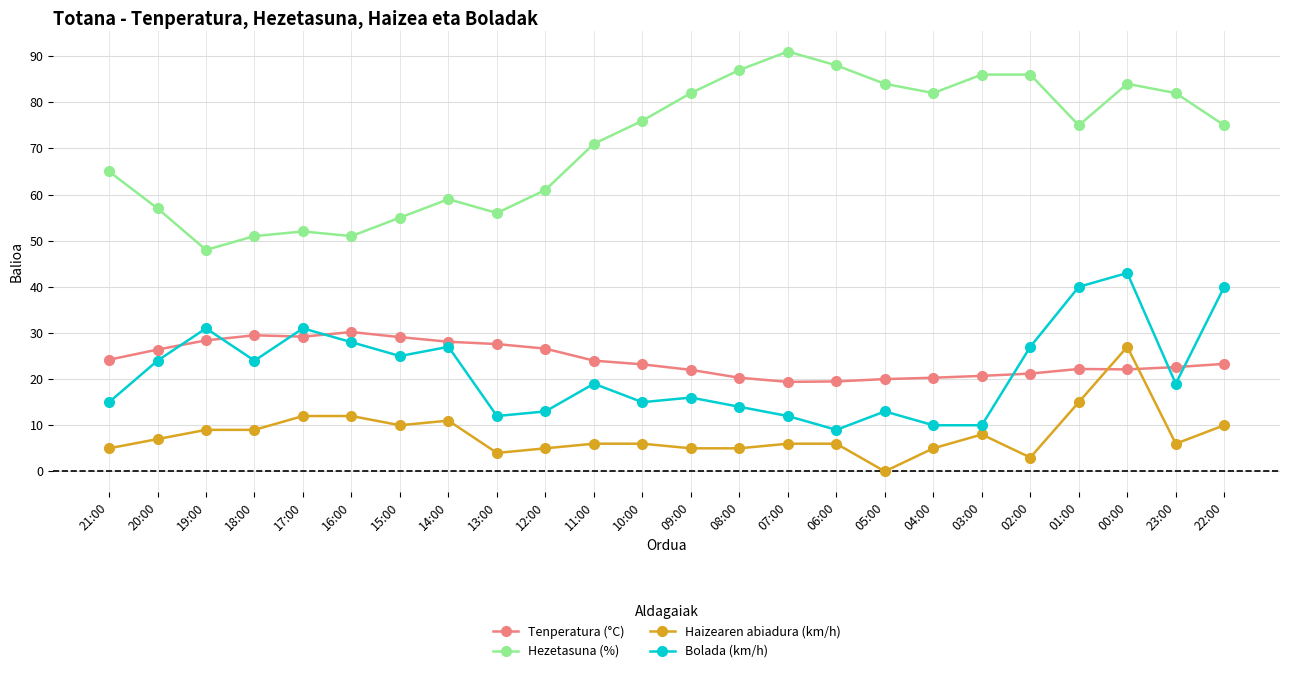

At which category is the sum across all series the highest?

00:00